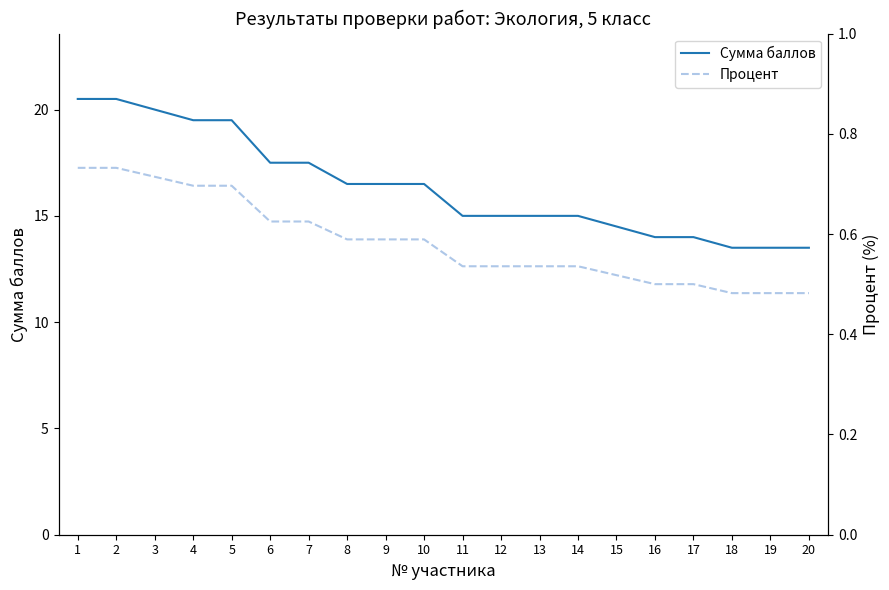

The value of Сумма баллов at 16 is 14.0. True or false?

True